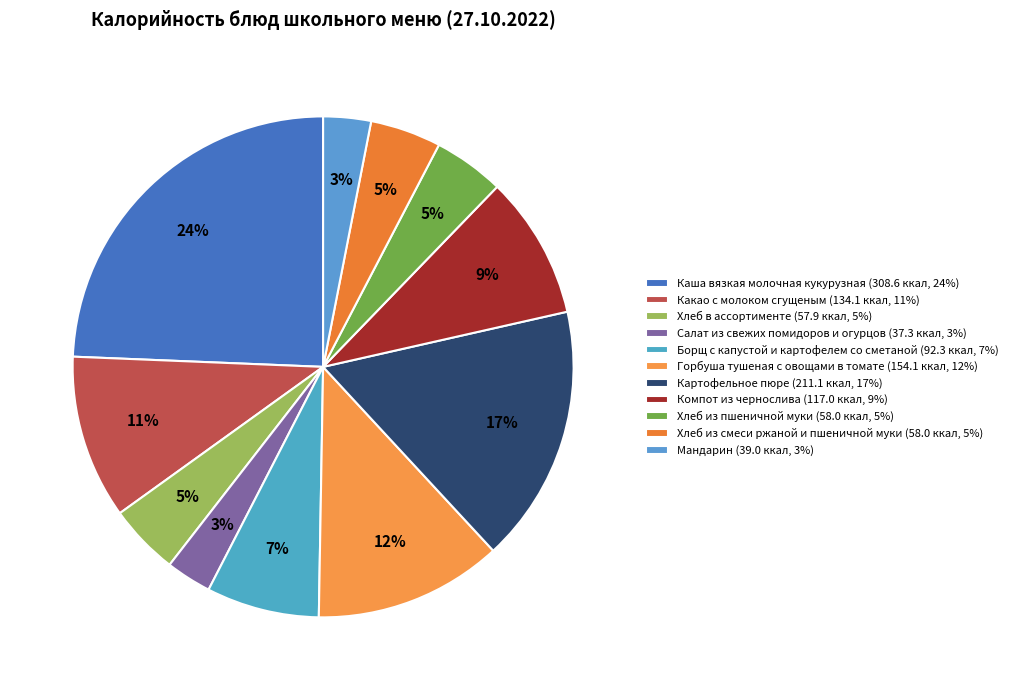

What is the largest slice in the pie chart?

Каша вязкая молочная кукурузная